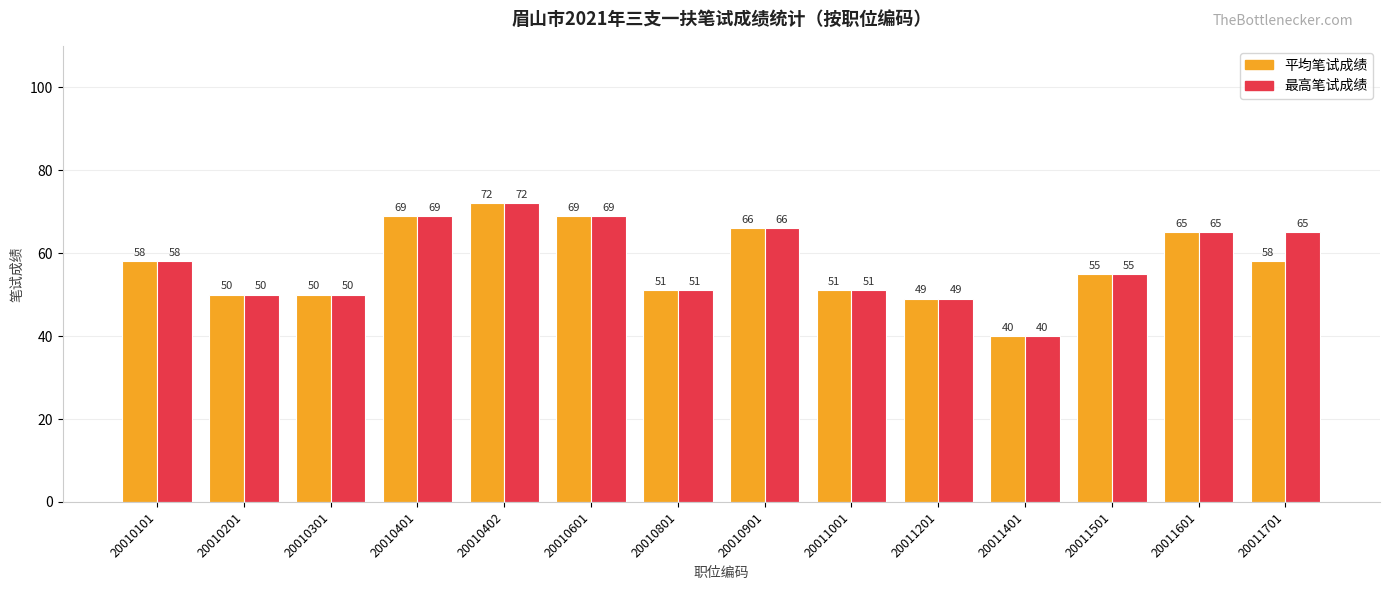

List the series in order of their overall mean, lowest first.

平均笔试成绩, 最高笔试成绩